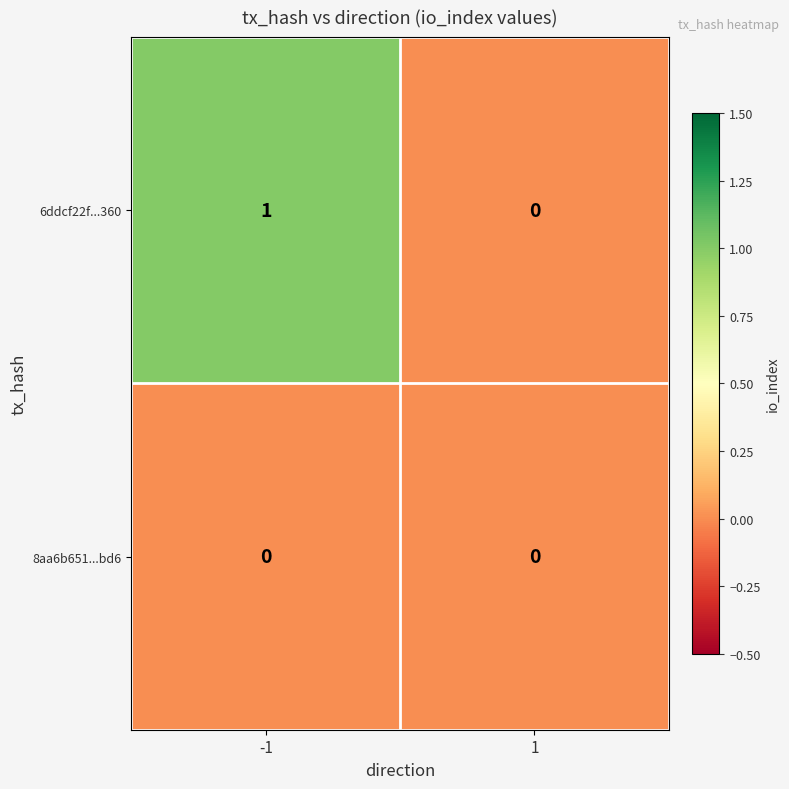

Reading left to right, extract all data points from this chart.

6ddcf22f...360: -1=1	1=0
8aa6b651...bd6: -1=0	1=0